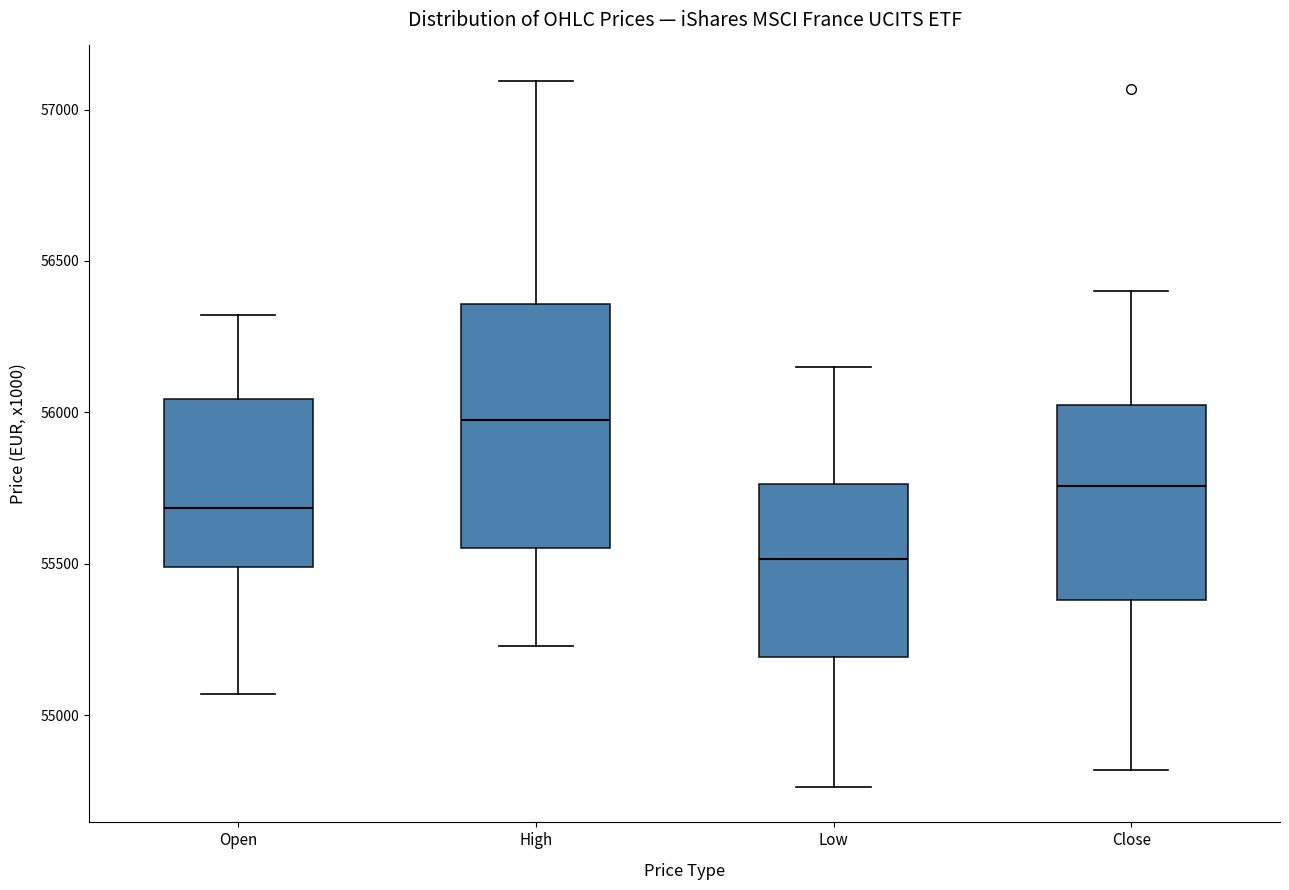

Which box has the highest median line?

High